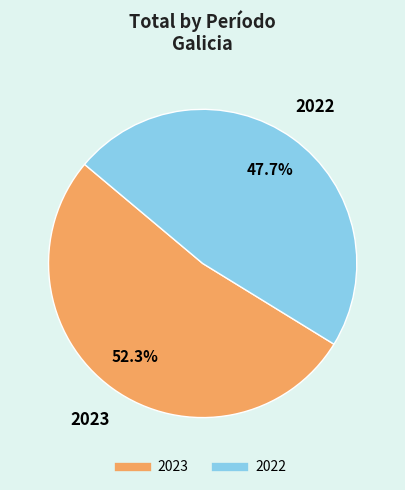

Approximately how many times larger is the value at 2022 compared to 2023?

0.9